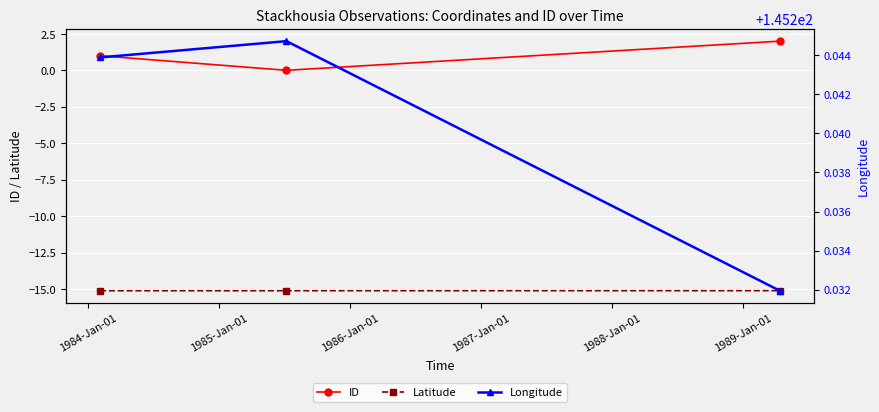

What is the value of the ID point at the 1st from the left?

1.0